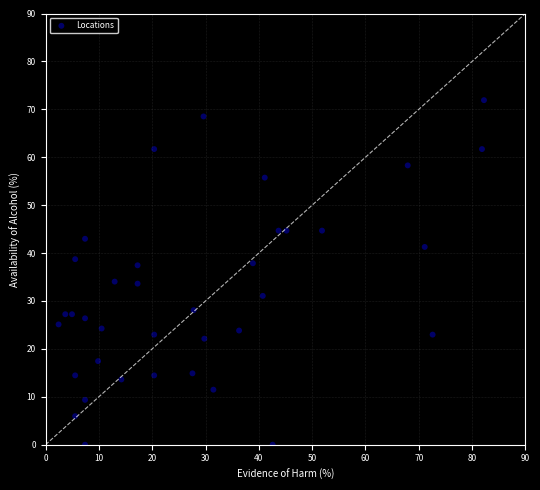

What is the range of X values (max minus min)?

79.8